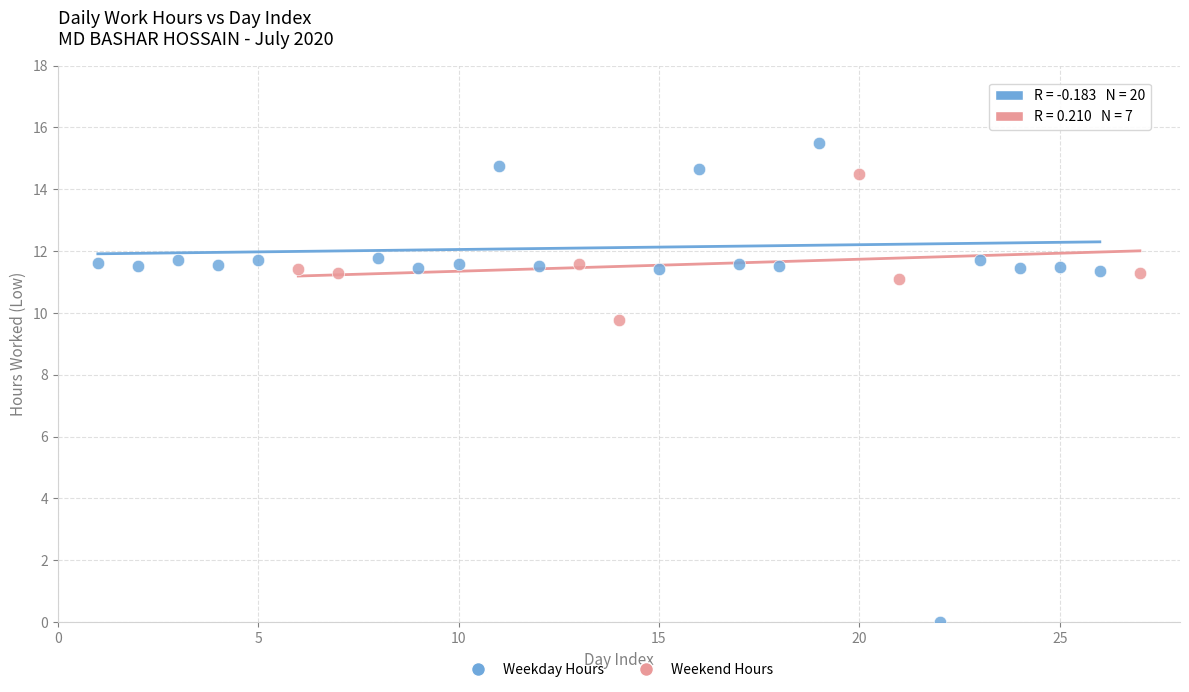

Which series contains the lowest Y value?

Weekday Hours